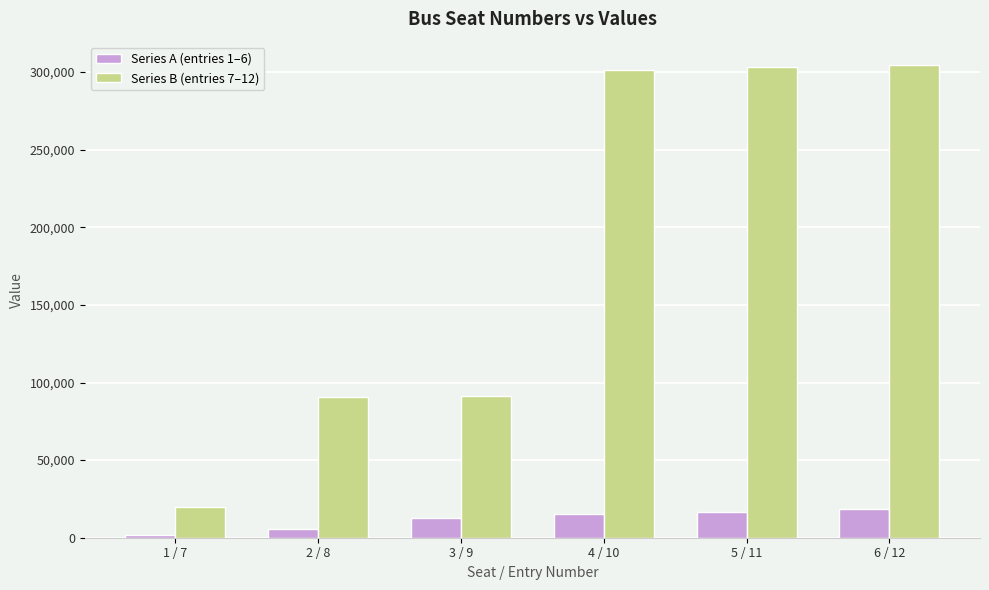

Which series has the widest spread of values?

Series B (entries 7–12)